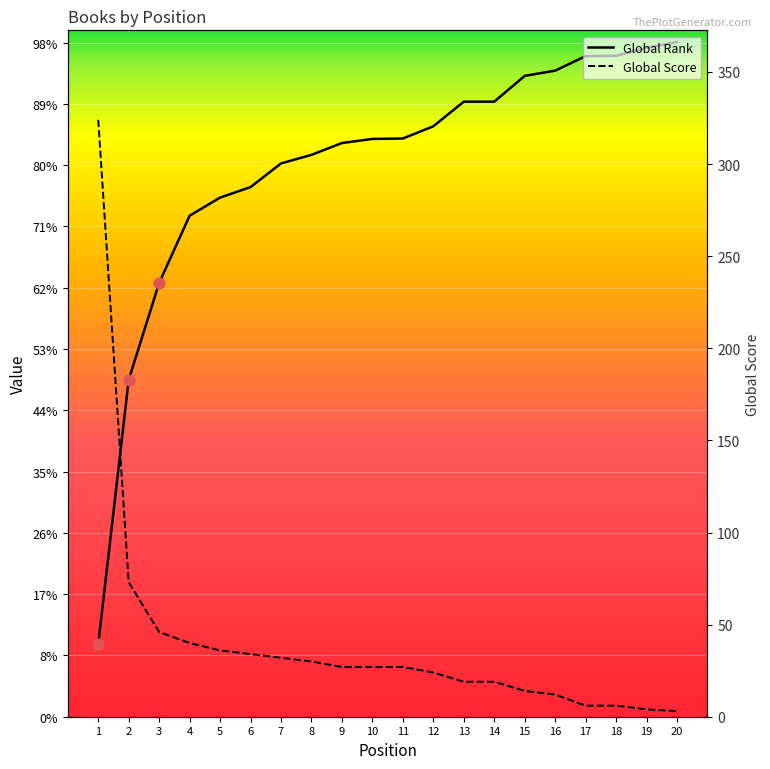

Which series has the largest total across all categories?

Global Rank